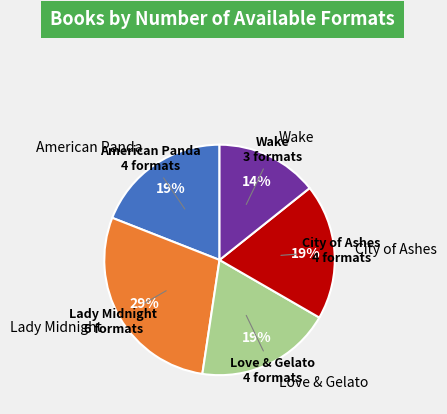

How many segments does this pie chart have?

5